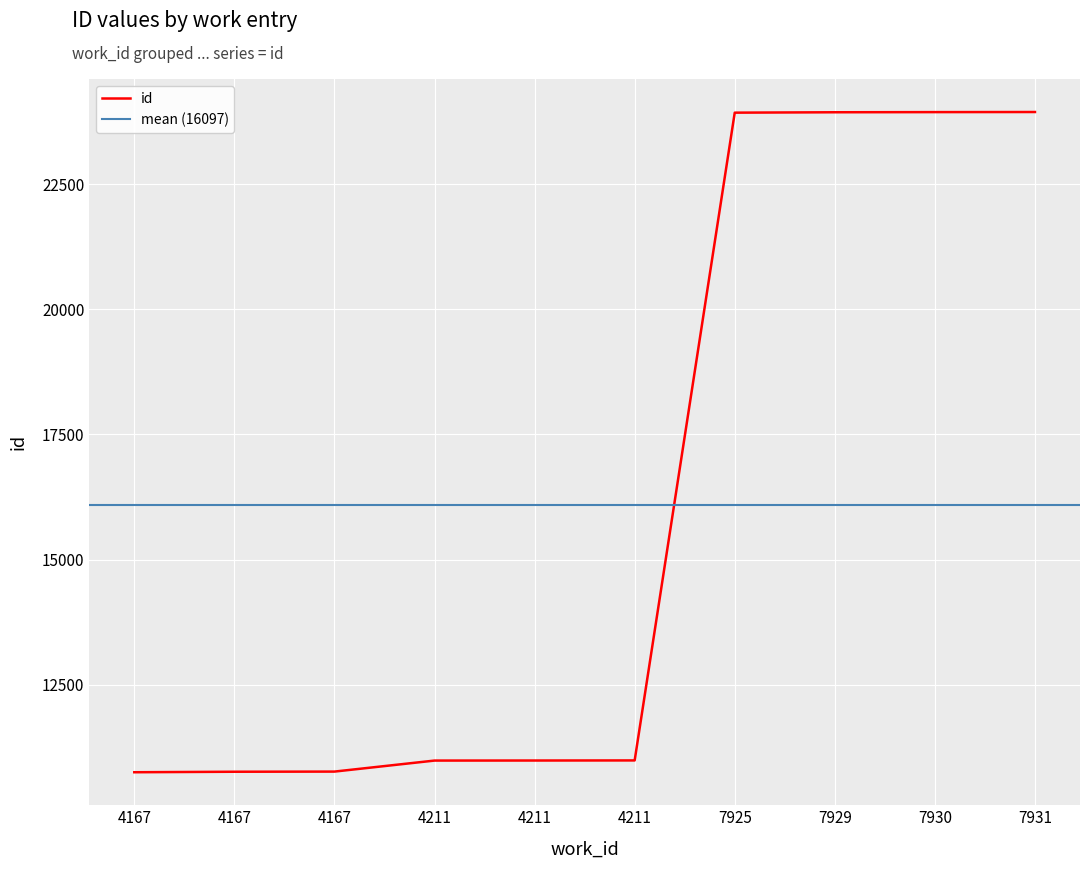

Is it true that the value at 7929 is 23935?

True